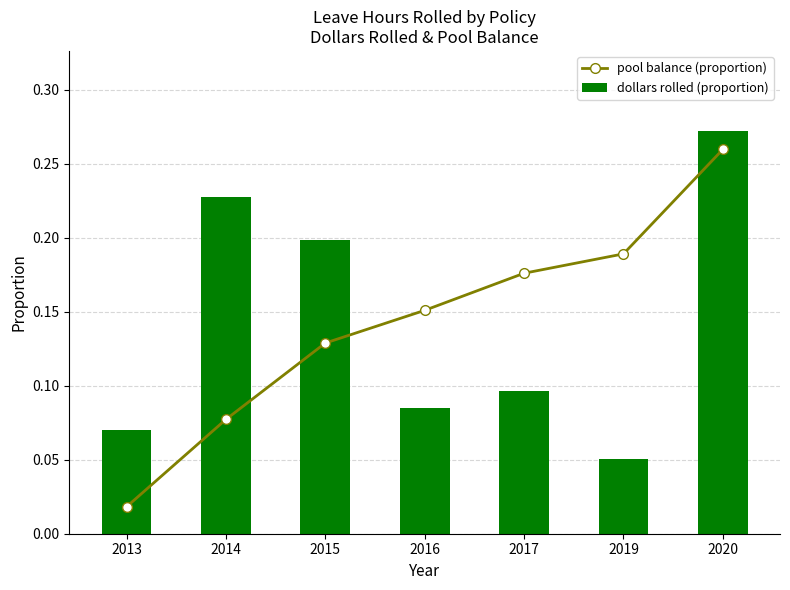

True or false: dollars rolled (proportion) has a value of 0.3 at 2020.

True